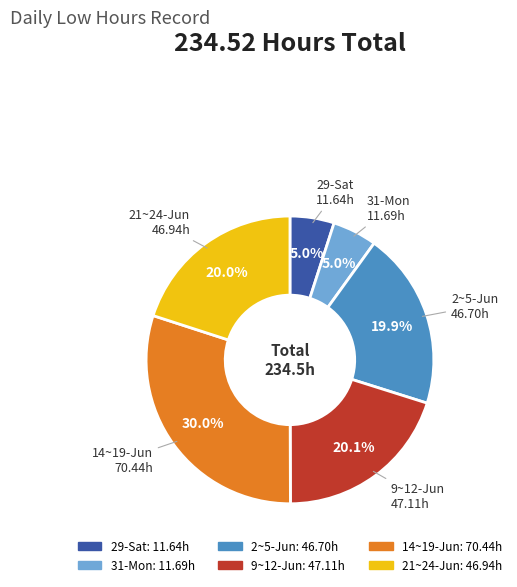

Is there a majority slice in this chart?

No